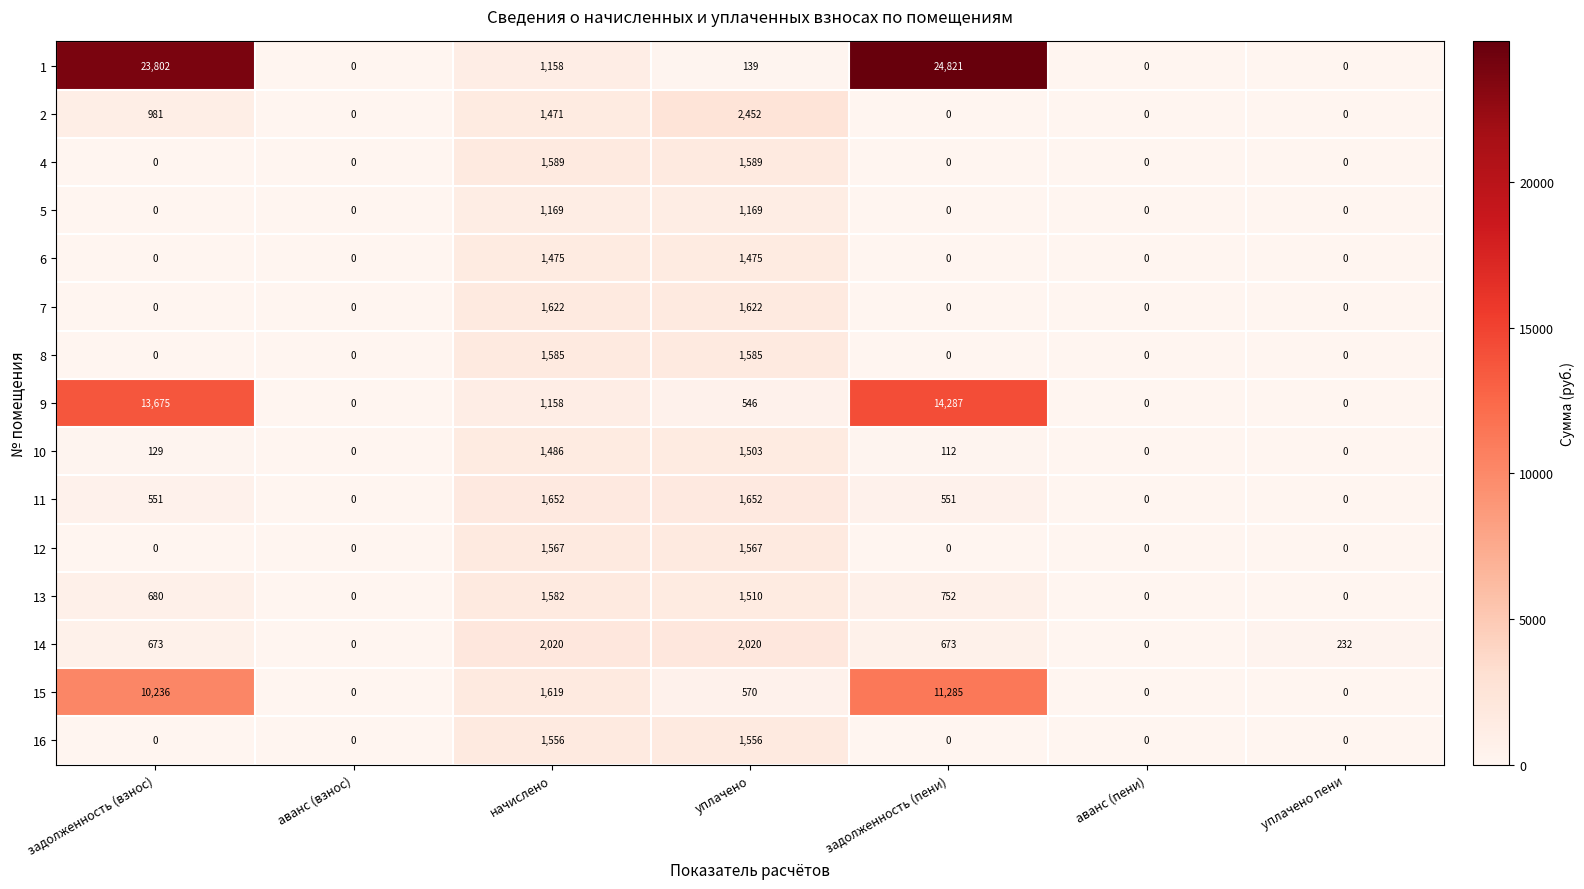

Rank the series by their maximum value, from lowest to highest.

5, 6, 10, 16, 12, 13, 8, 4, 7, 11, 14, 2, 15, 9, 1